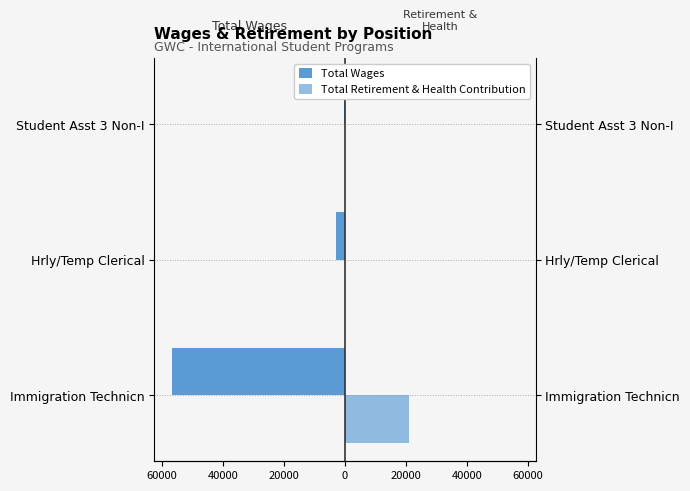

True or false: Total Retirement & Health Contribution has a value of 6121 at Immigration Technicn.

False